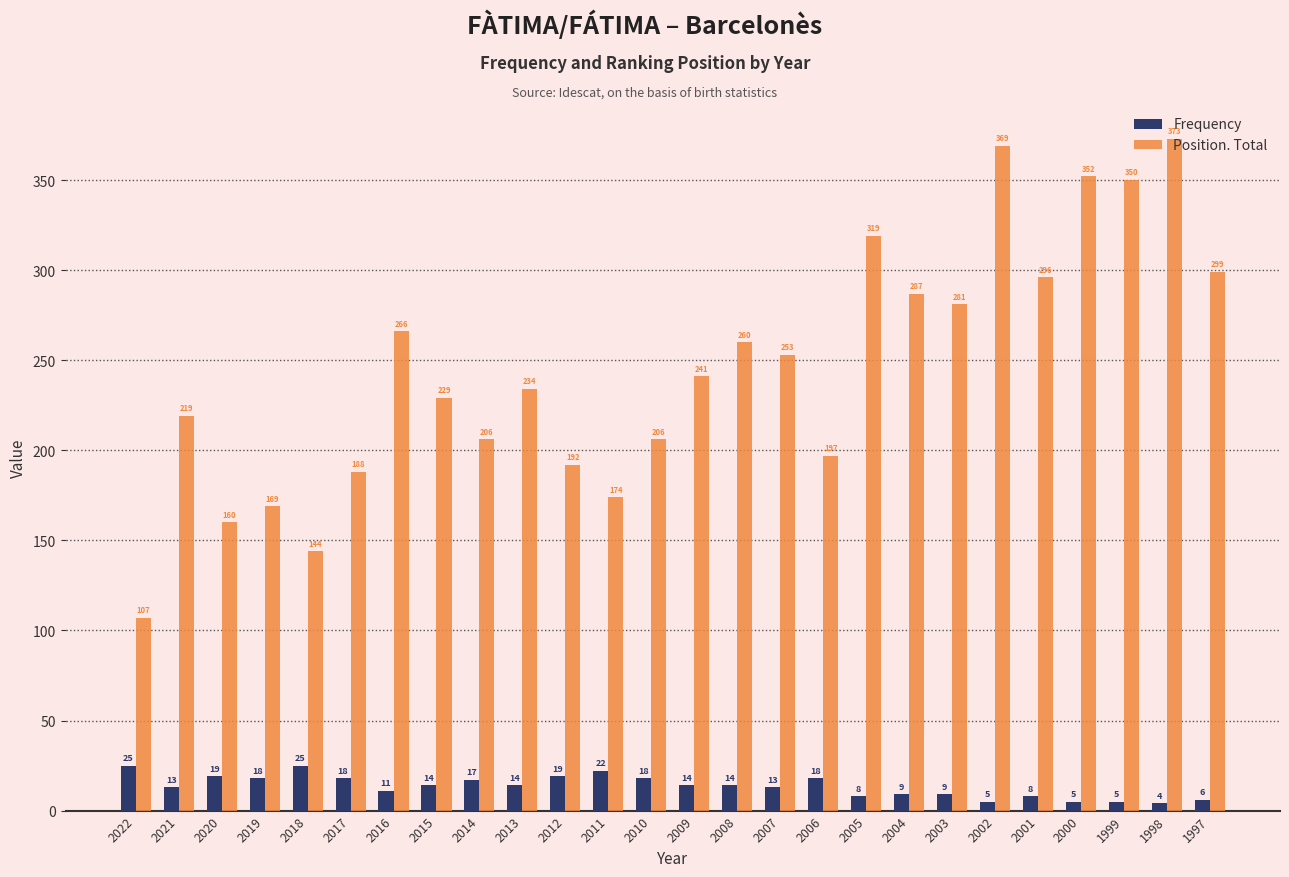

How many bars are there in each group?

2